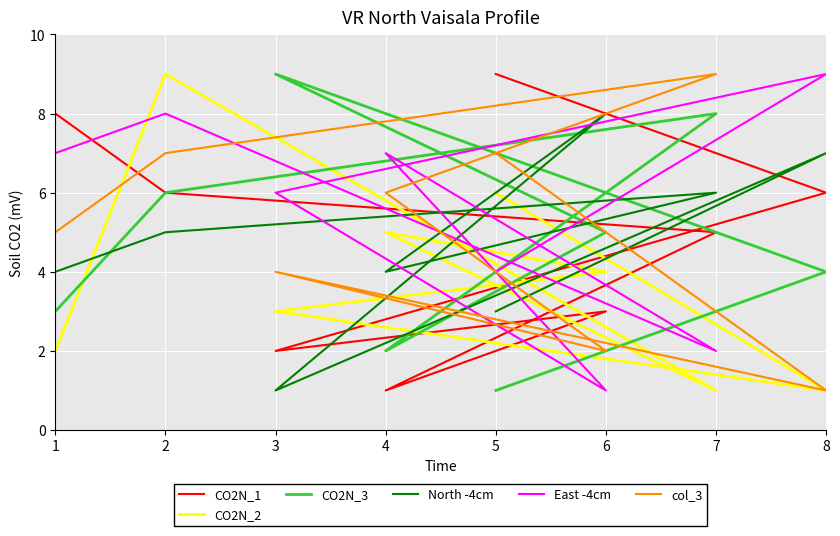

Is it true that North -4cm equals 4 at 8?

False